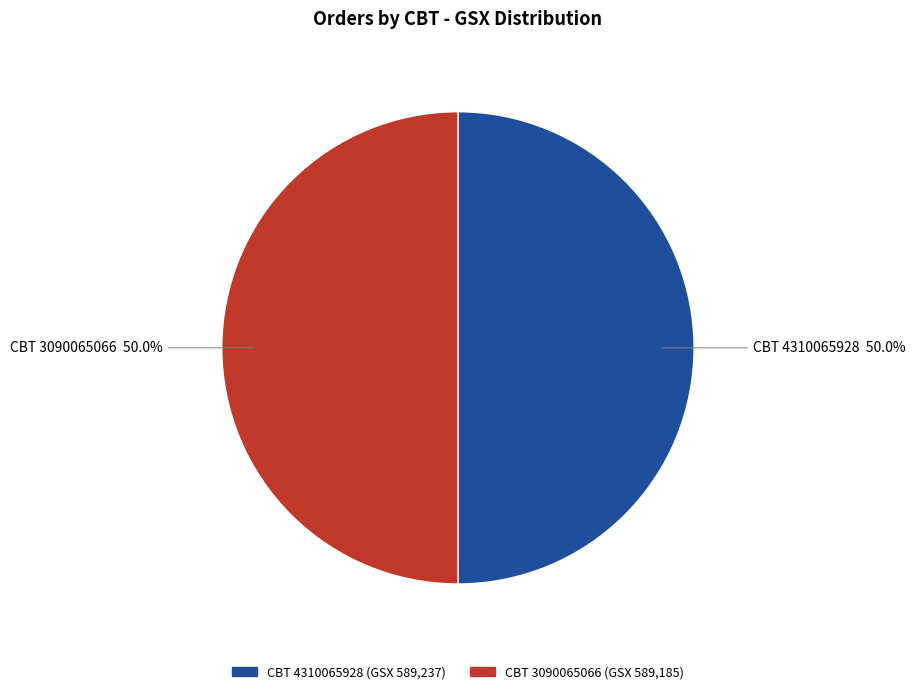

How many slices are in this pie chart?

2